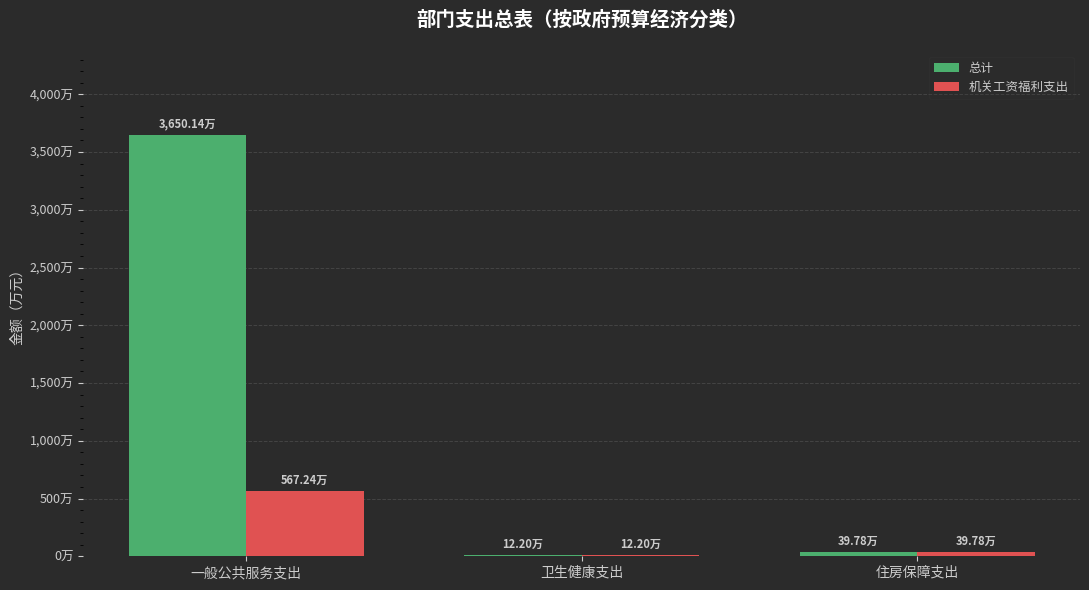

Are the bars grouped side by side (vs. stacked)?

Yes